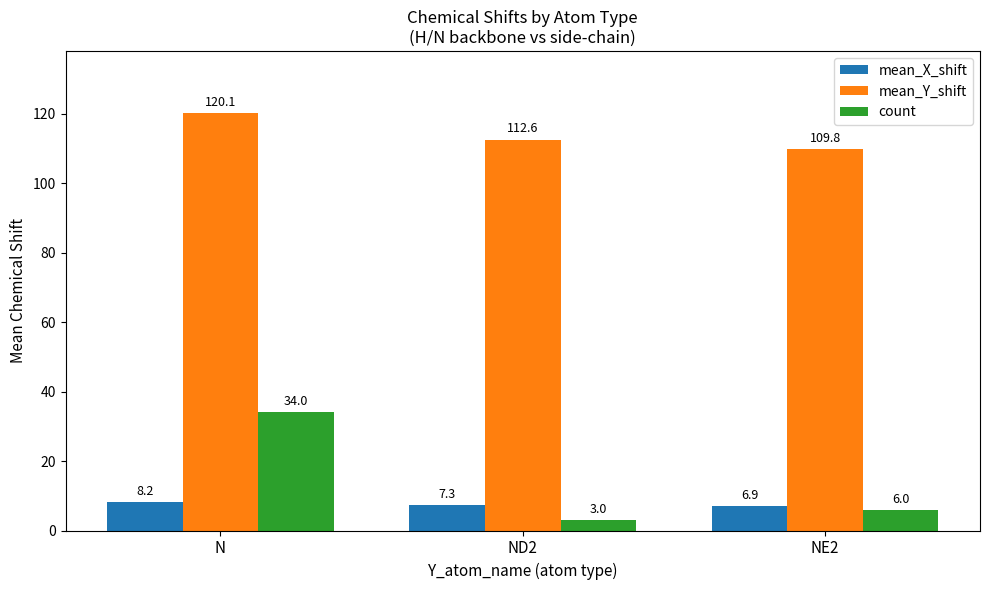

What is the sum of the count values at ND2 and NE2?

9.0